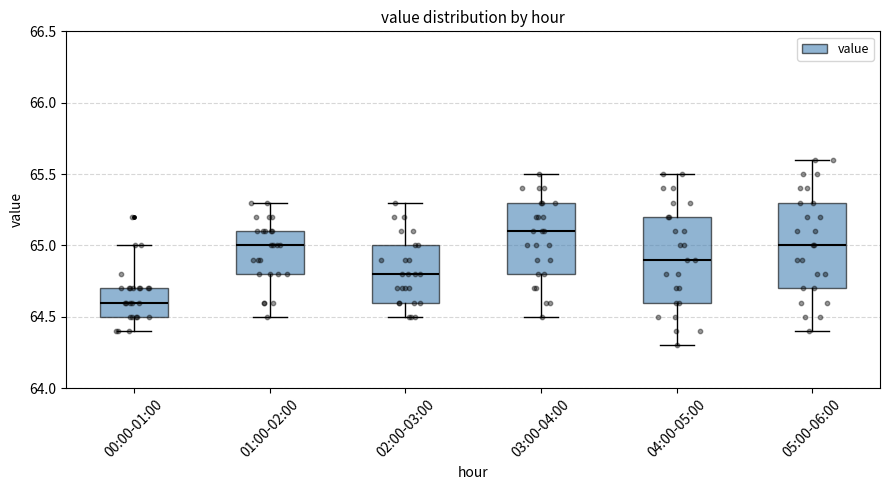

Reading left to right, read every box against the y-axis: the position of its median line, the range the box covers, and the ends of its whiskers. The values are not printed on the chart, so give them approximately, as read against the axis.

00:00-01:00: median 64.6, box 64.5 to 64.7, whiskers 64.4 to 65.0
01:00-02:00: median 65.0, box 64.8 to 65.1, whiskers 64.5 to 65.3
02:00-03:00: median 64.8, box 64.6 to 65.0, whiskers 64.5 to 65.3
03:00-04:00: median 65.1, box 64.8 to 65.3, whiskers 64.5 to 65.5
04:00-05:00: median 64.9, box 64.6 to 65.2, whiskers 64.3 to 65.5
05:00-06:00: median 65.0, box 64.7 to 65.3, whiskers 64.4 to 65.6